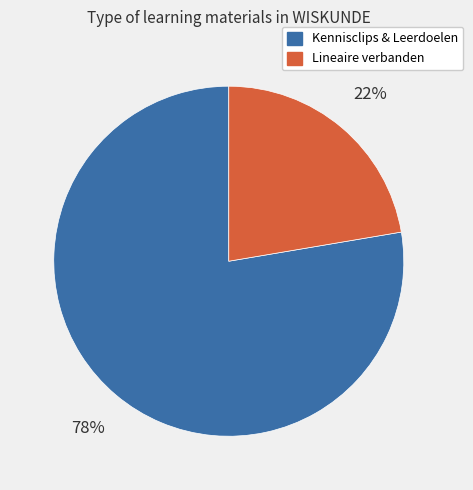

Is there a majority slice in this chart?

Yes